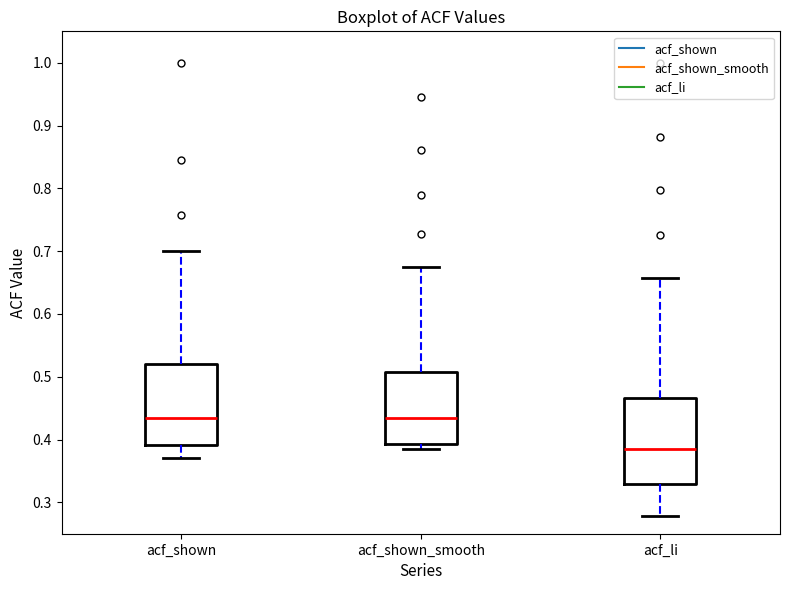

Where is the lower edge of the box for acf_shown_smooth on the y-axis? The values are not printed on the chart, so give them approximately, as read against the axis.

0.39